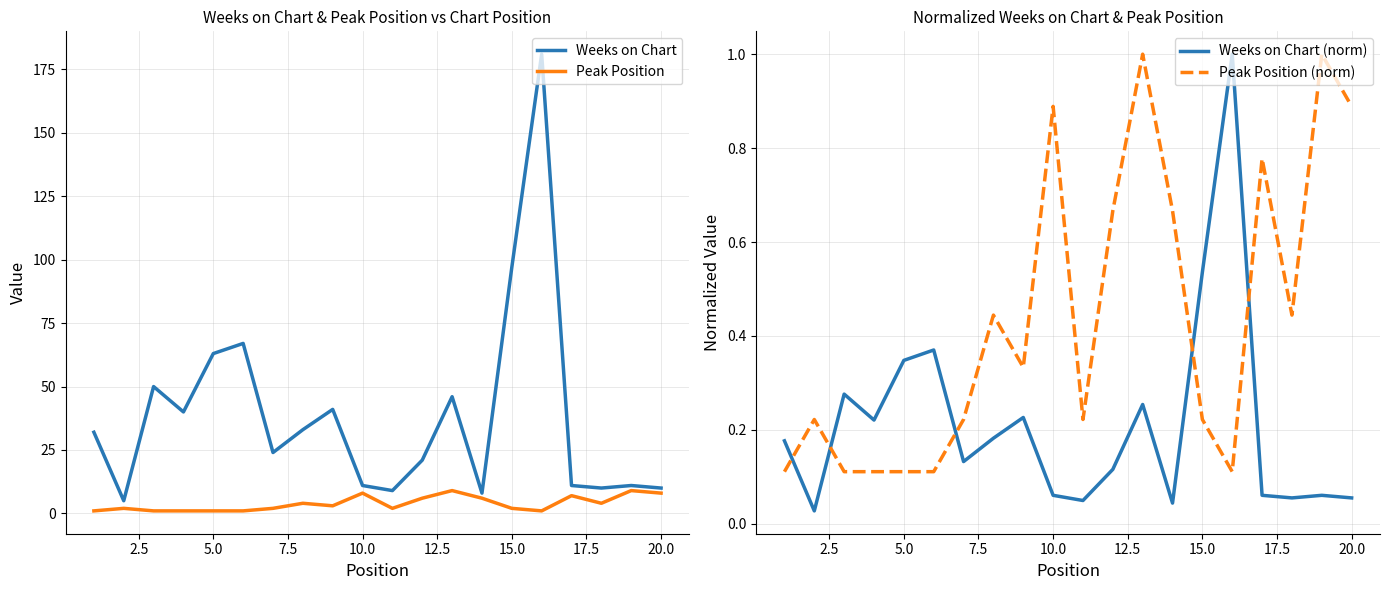

True or false: Peak Position (norm) and Weeks on Chart (norm) intersect in this chart.

True